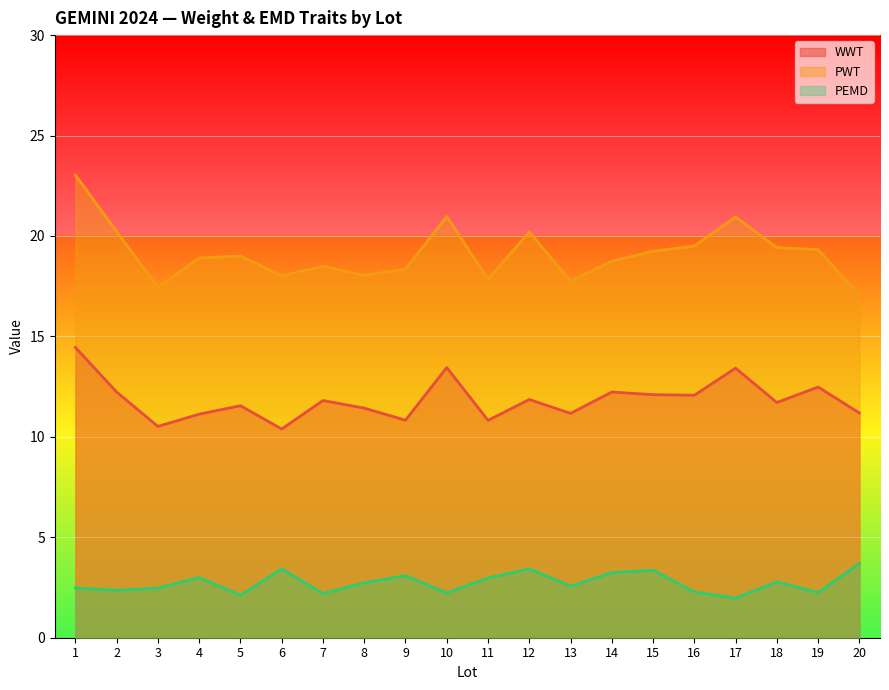

The PWT series shows 30.3 at 13. True or false?

False